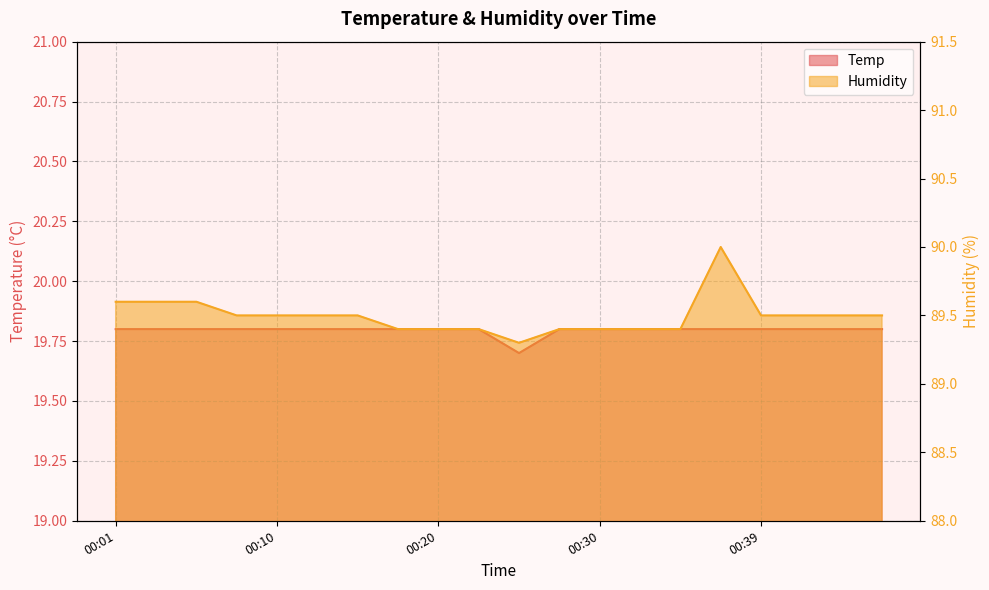

What is the value of the Humidity point at the 4th from the left?

89.5